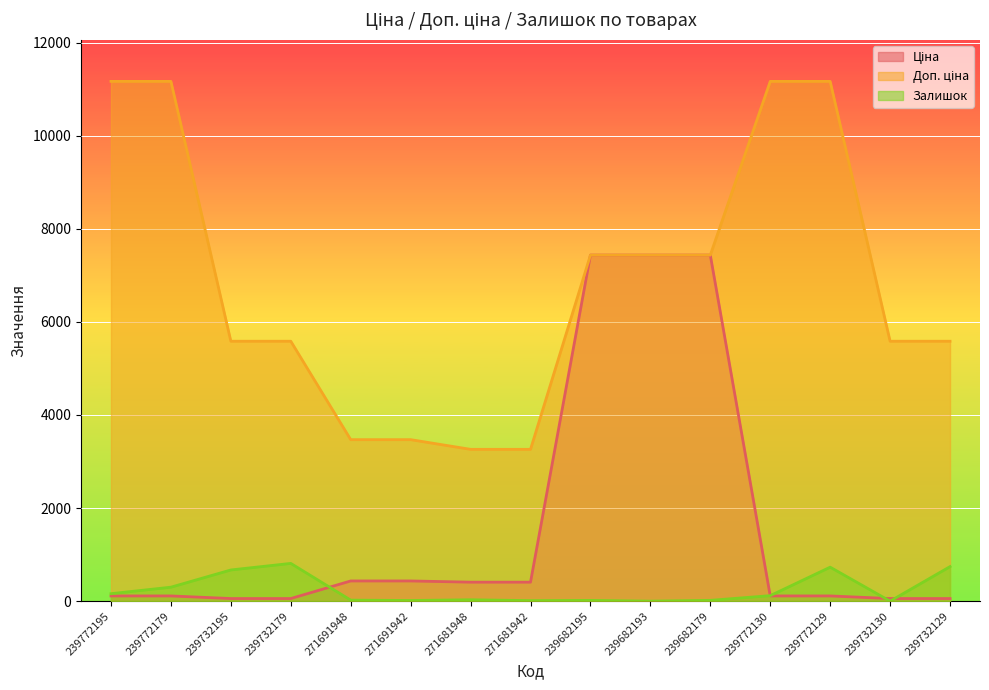

After their last crossing, which series has the higher values: Ціна or Залишок?

Залишок